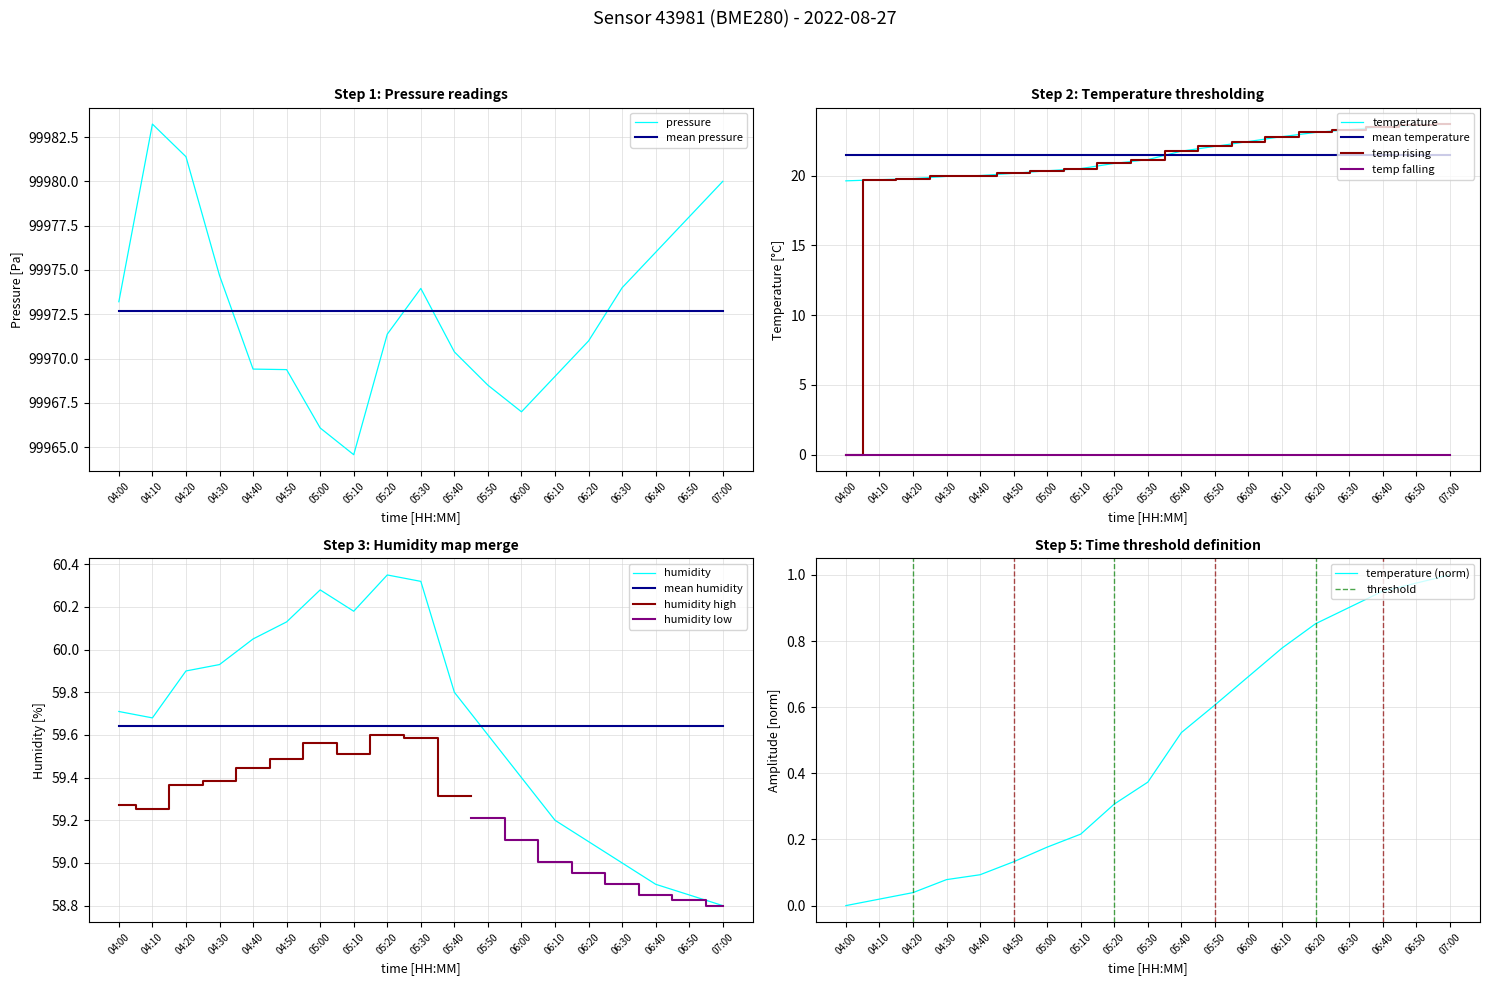

Reading left to right, extract all data points from this chart.

pressure: 04:00=99973.2	04:10=99983.2	04:20=99981.4	04:30=99974.7	04:40=99969.4	04:50=99969.4	05:00=99966.1	05:10=99964.6	05:20=99971.4	05:30=99974.0	05:40=99970.4	05:50=99968.5	06:00=99967.0	06:10=99969.0	06:20=99971.0	06:30=99974.0	06:40=99976.0	06:50=99978.0	07:00=99980.0
temperature: 04:00=19.6	04:10=19.7	04:20=19.8	04:30=19.9	04:40=20.0	04:50=20.2	05:00=20.4	05:10=20.5	05:20=20.9	05:30=21.1	05:40=21.8	05:50=22.1	06:00=22.4	06:10=22.8	06:20=23.1	06:30=23.3	06:40=23.5	06:50=23.6	07:00=23.7
humidity: 04:00=59.7	04:10=59.7	04:20=59.9	04:30=59.9	04:40=60.0	04:50=60.1	05:00=60.3	05:10=60.2	05:20=60.4	05:30=60.3	05:40=59.8	05:50=59.6	06:00=59.4	06:10=59.2	06:20=59.1	06:30=59.0	06:40=58.9	06:50=58.9	07:00=58.8